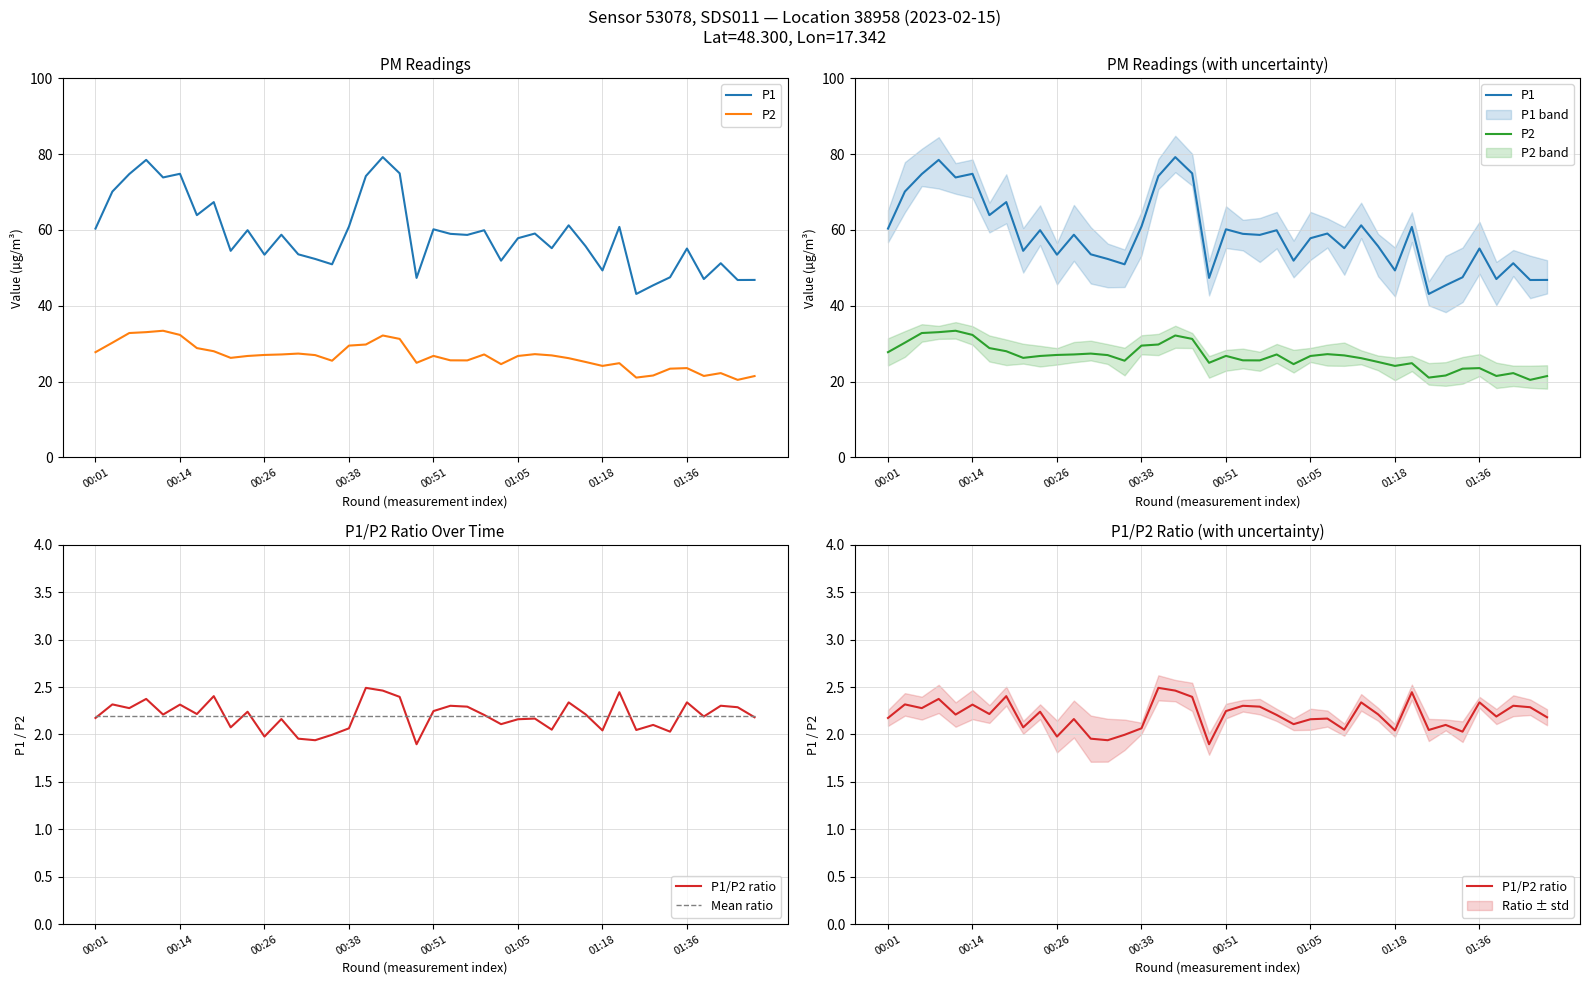

True or false: P1/P2 ratio and P2 intersect in this chart.

False